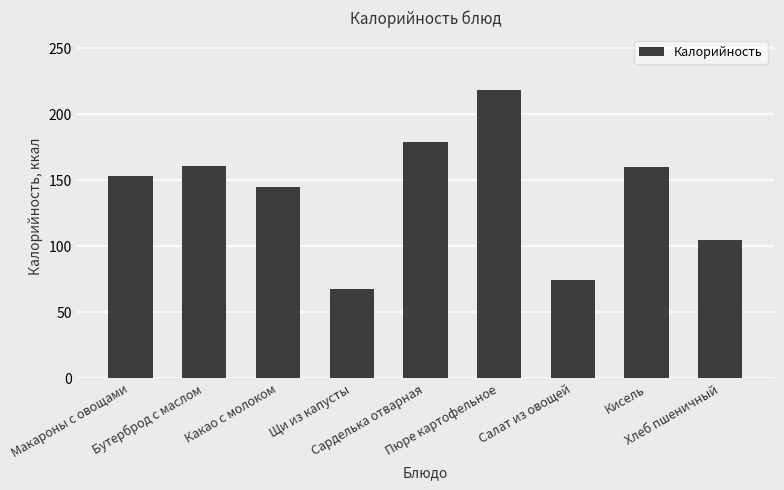

What position from the right is Щи из капусты?

6